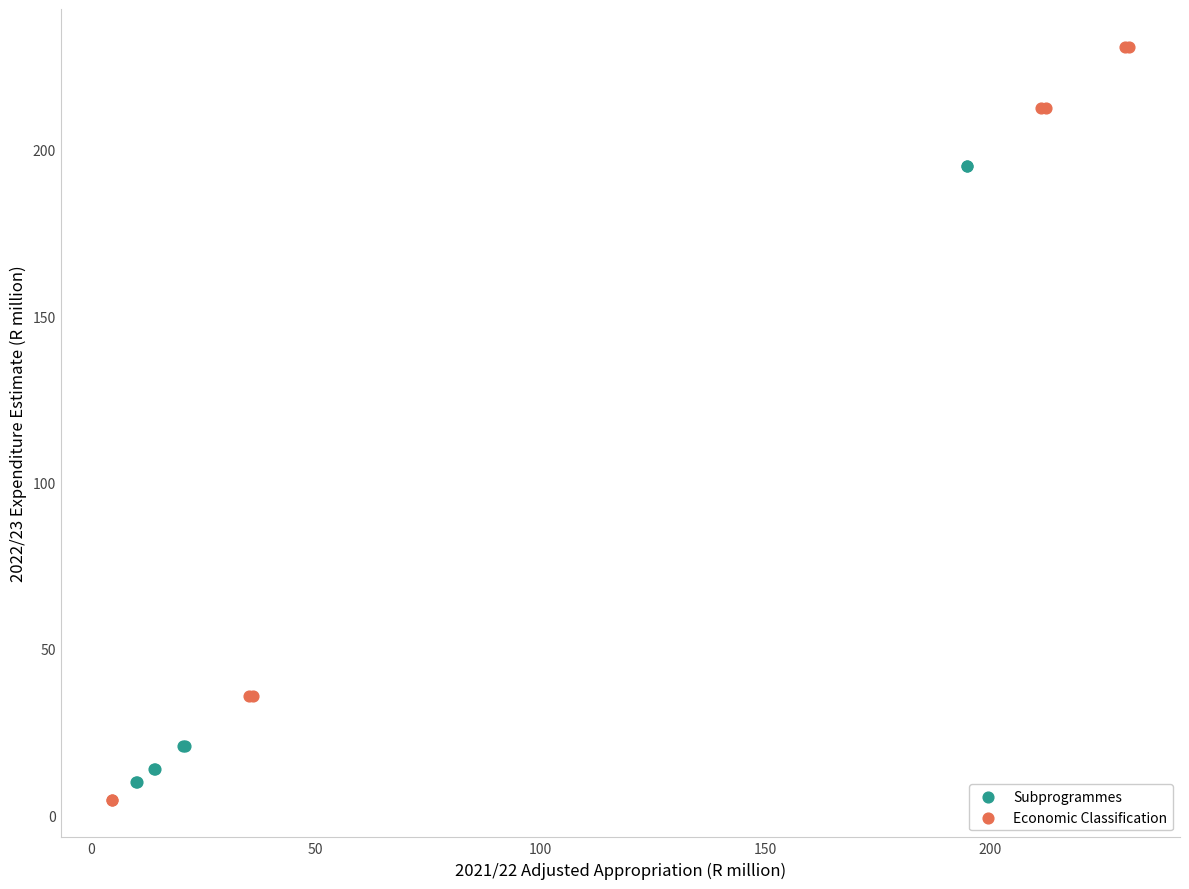

What are all the series names shown in the legend?

Subprogrammes, Economic Classification